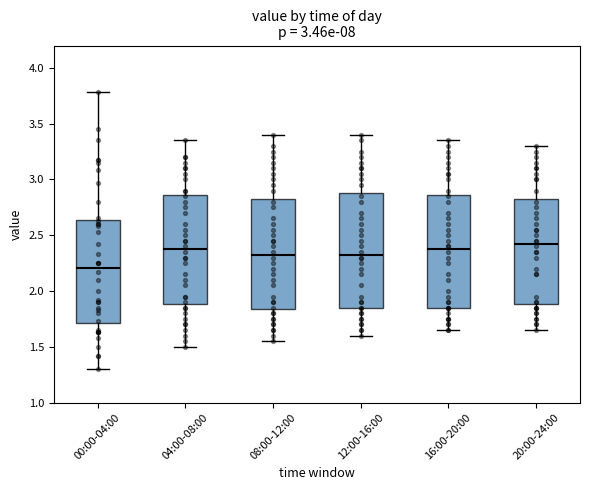

Where is the lower edge of the box for 20:00-24:00 on the y-axis? The values are not printed on the chart, so give them approximately, as read against the axis.

1.90